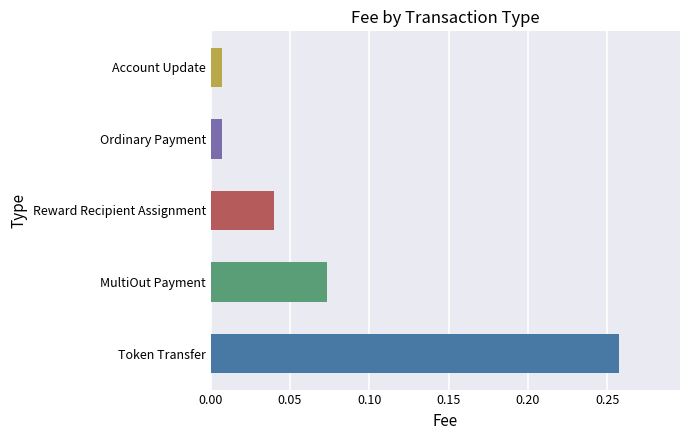

Does the chart contain stacked bars?

No